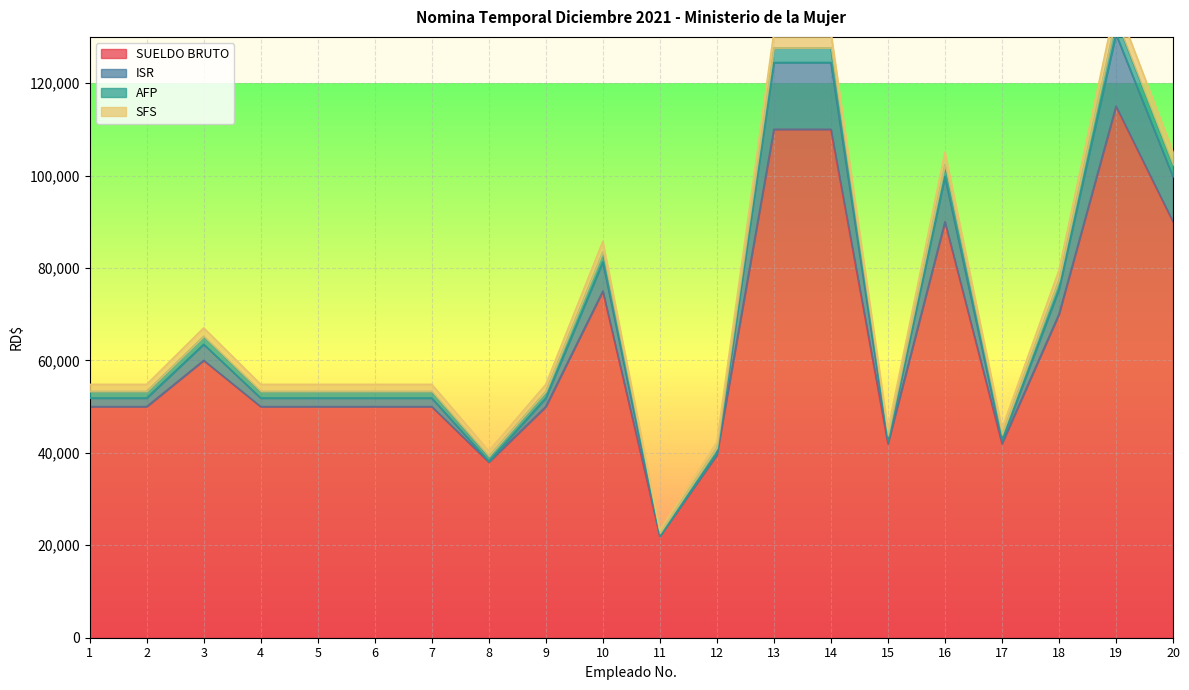

What is the smallest value displayed?

22000.0